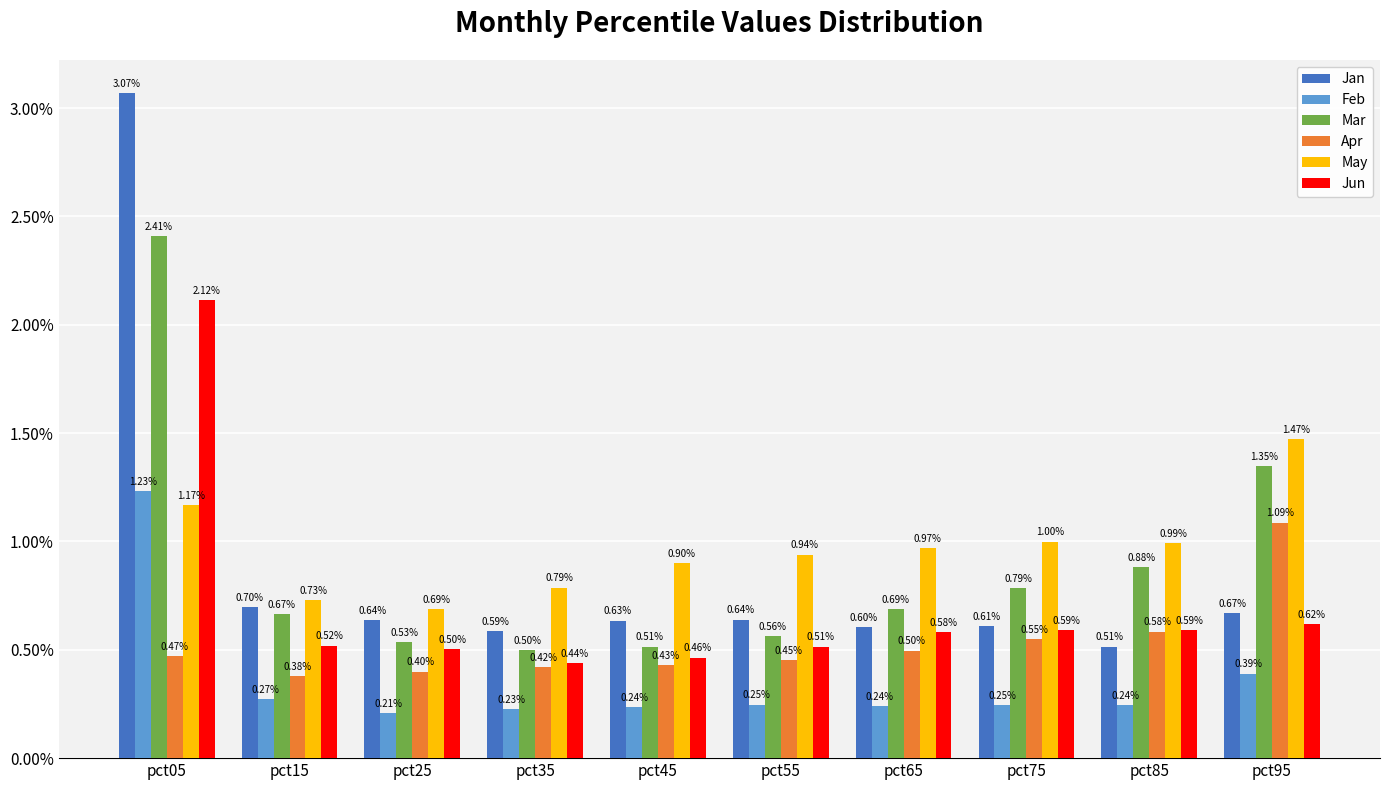

Is it true that Apr equals 0.6 at pct85?

True